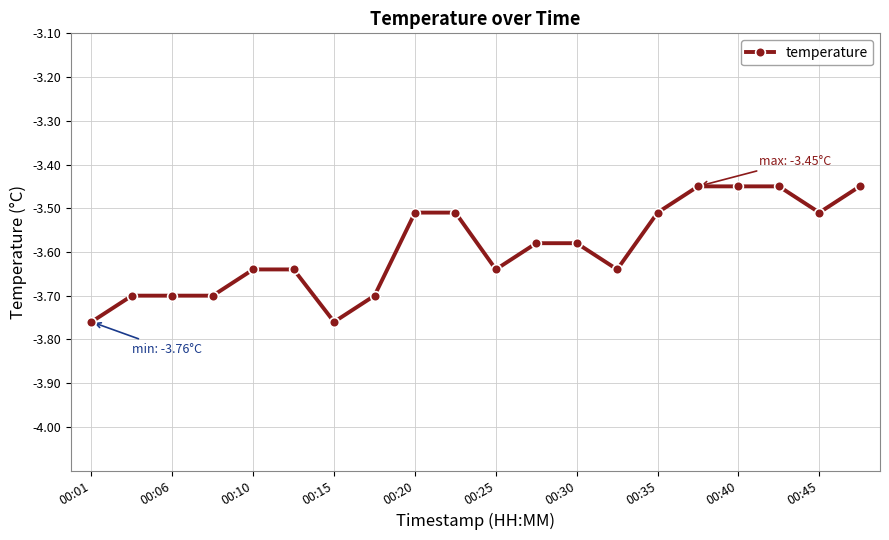

Reading left to right, list all the values displayed in this chart.

-3.8	-3.7	-3.7	-3.7	-3.6	-3.6	-3.8	-3.7	-3.5	-3.5	-3.6	-3.6	-3.6	-3.6	-3.5	-3.5	-3.5	-3.5	-3.5	-3.5